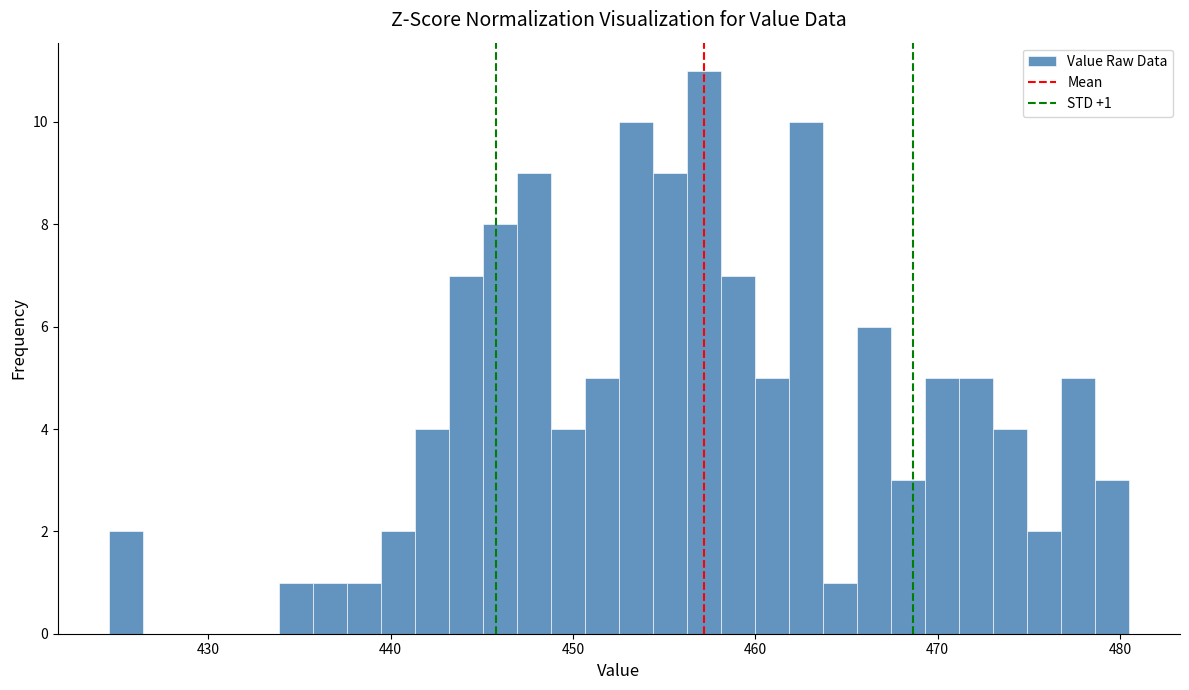

Around what value on the x-axis is the tallest bar? Give the approximate position of its centre, as read against the axis.

457